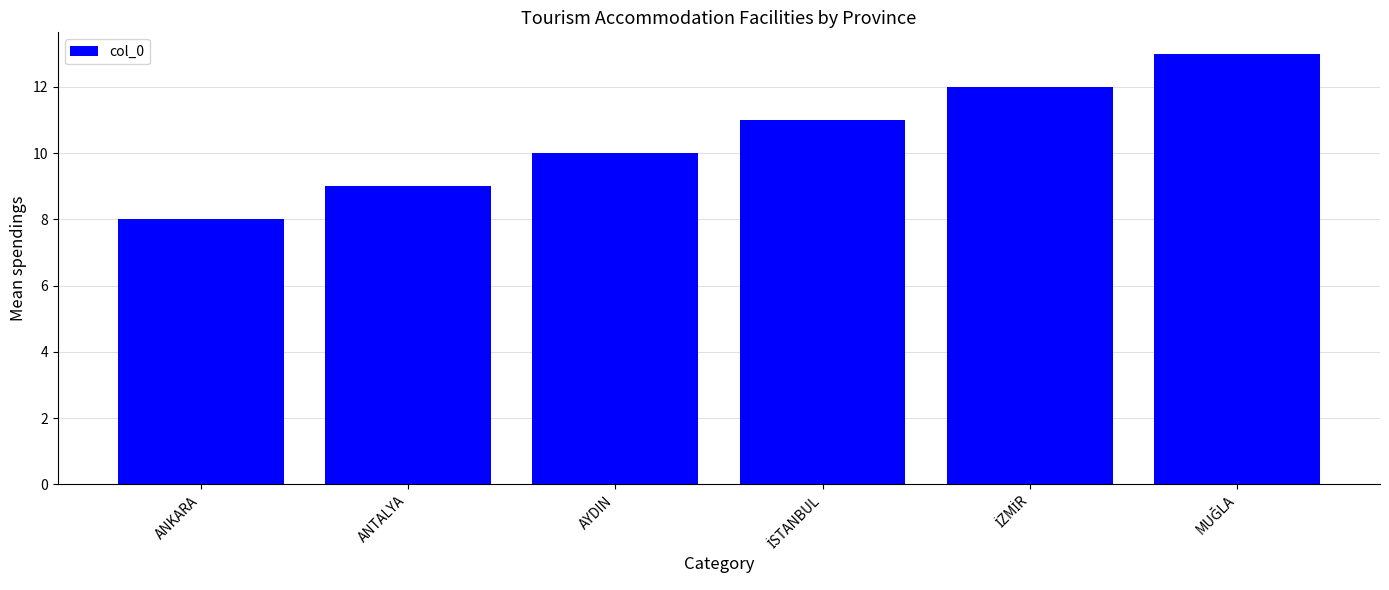

What is the minimum value shown in the chart?

8